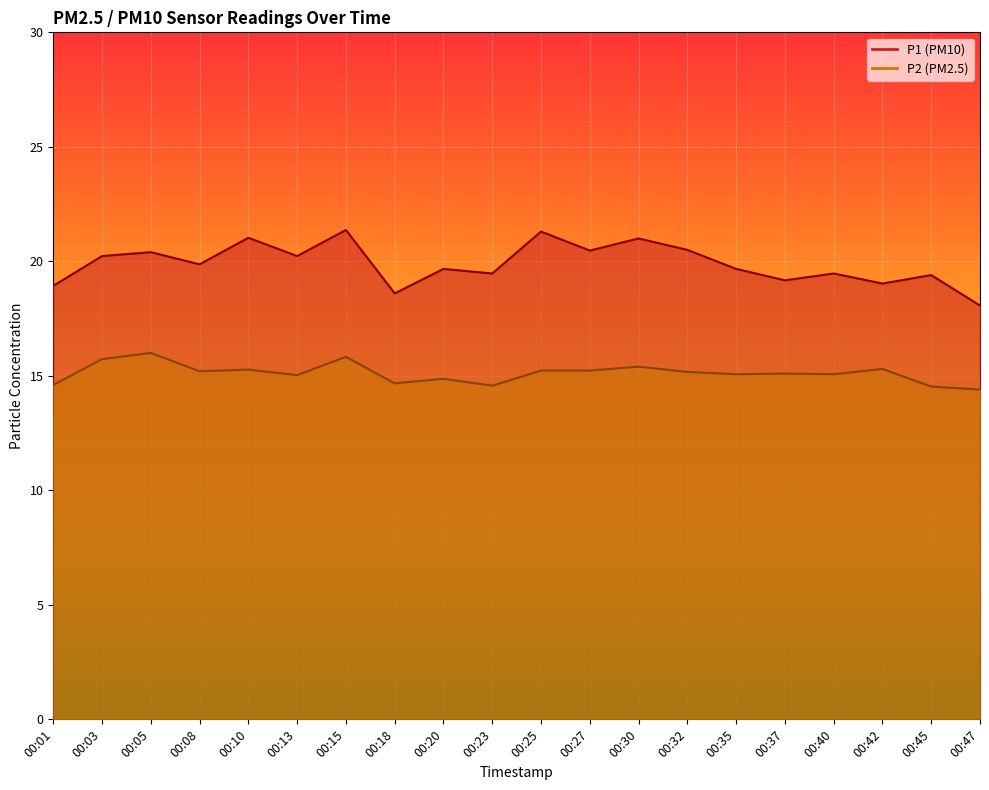

Rank the categories by P1 value from highest to lowest.

00:15, 00:25, 00:10, 00:30, 00:32, 00:27, 00:05, 00:03, 00:13, 00:08, 00:20, 00:35, 00:23, 00:40, 00:45, 00:37, 00:42, 00:01, 00:18, 00:47